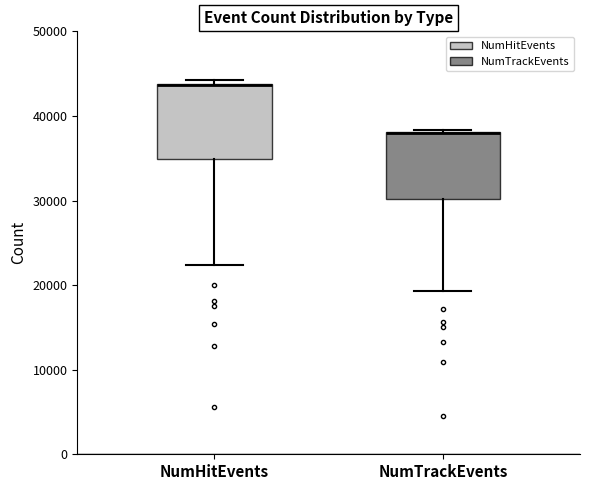

Where does the lower whisker of the box for NumHitEvents end on the y-axis? The values are not printed on the chart, so give them approximately, as read against the axis.

22000